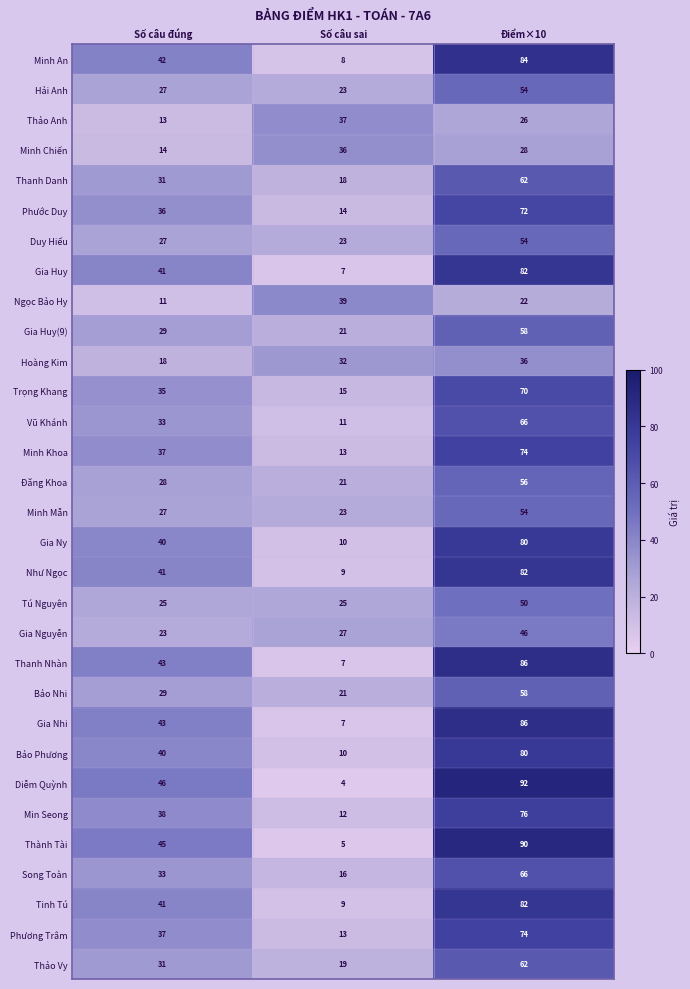

What is the spread (max minus min) of values at Điểm×10?

70